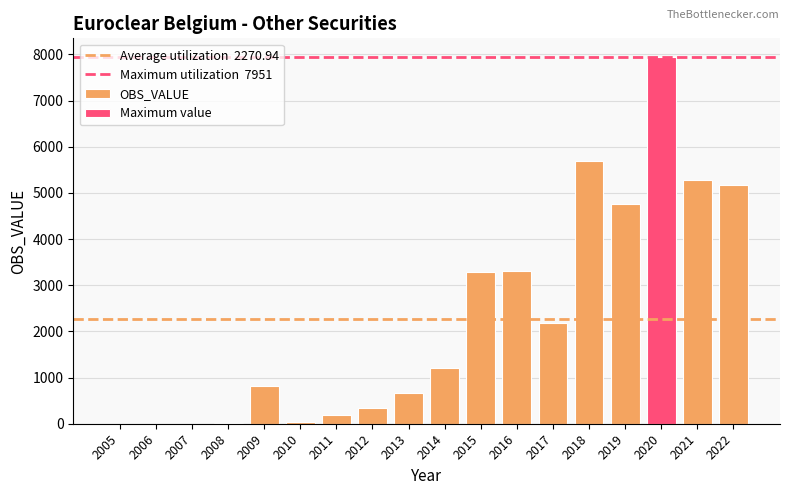

At which category does the chart reach its minimum across all series?

2005